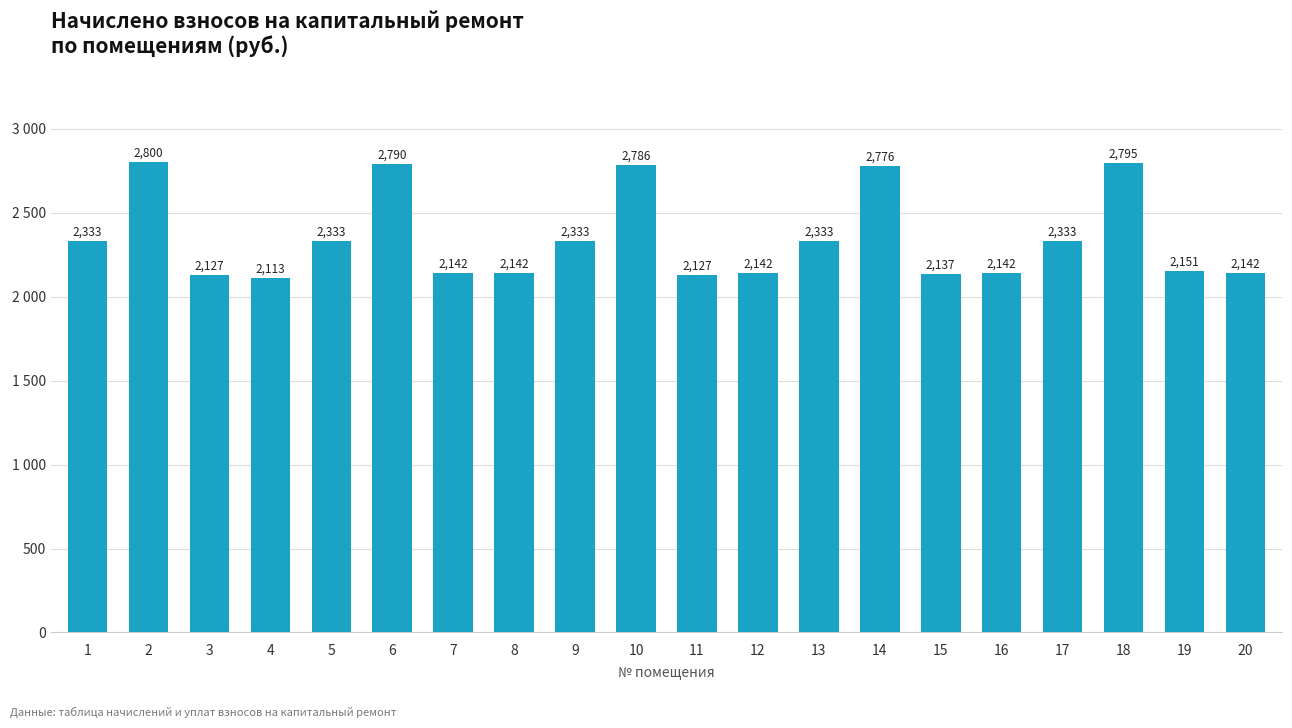

What is the value of the 18th bar from the left?

2795.2